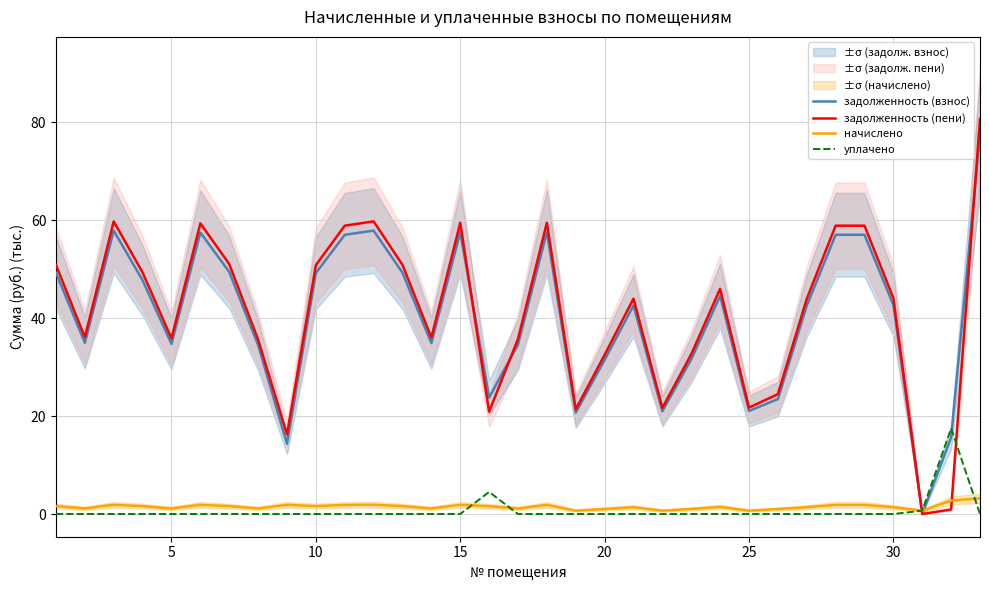

What is the highest value of the начислено series?

3.2